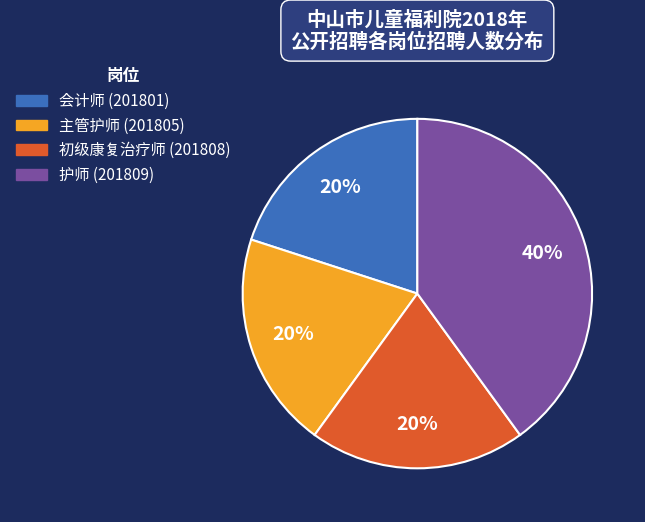

What is the ratio of the value at 主管护师 (201805) to the value at 会计师 (201801)?

1.0